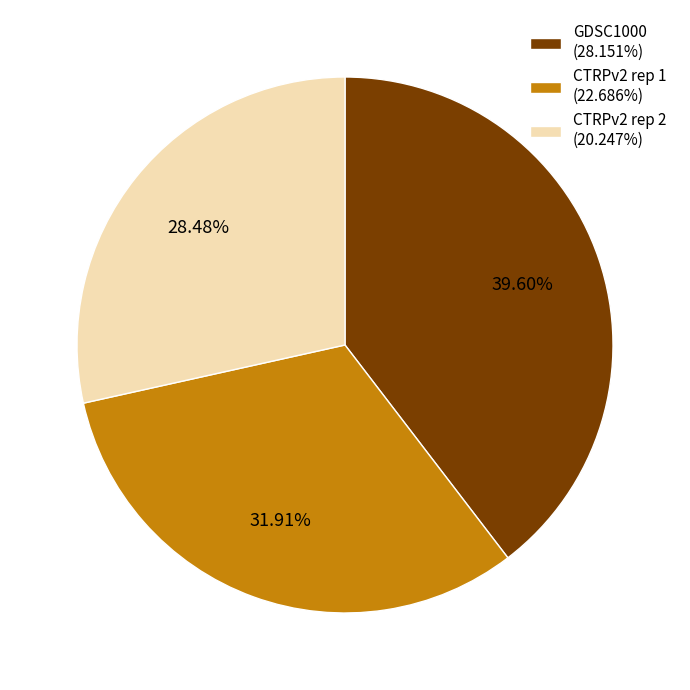

Does CTRPv2 rep 2 account for over 50% of the chart?

No